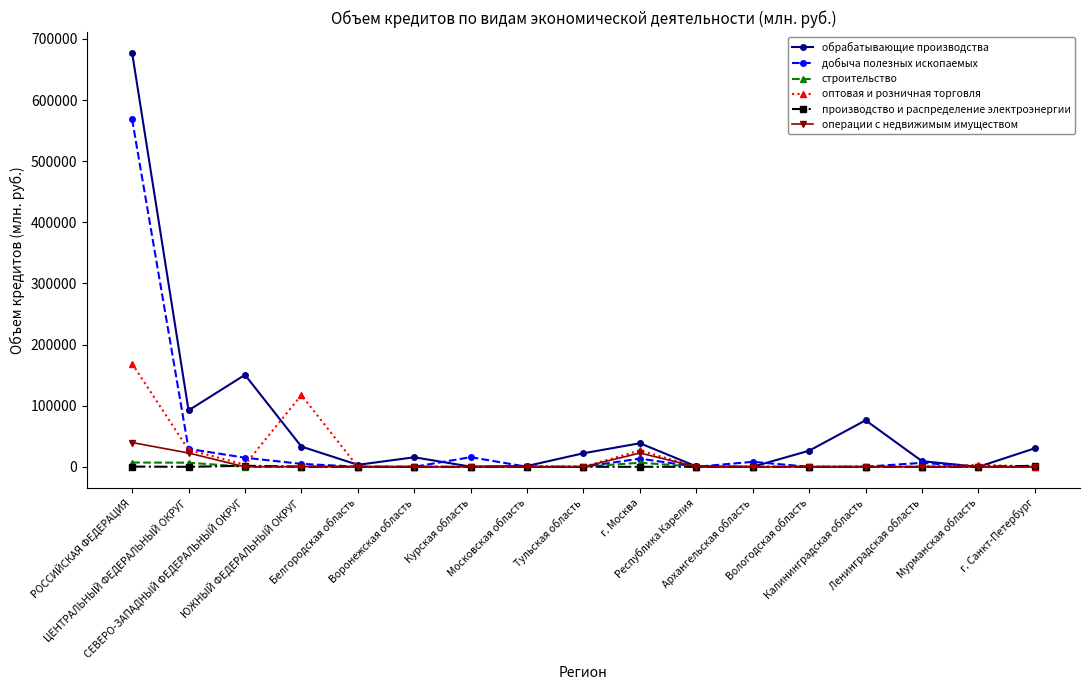

What is the value of the обрабатывающие производства point at the 3rd from the left?

150462